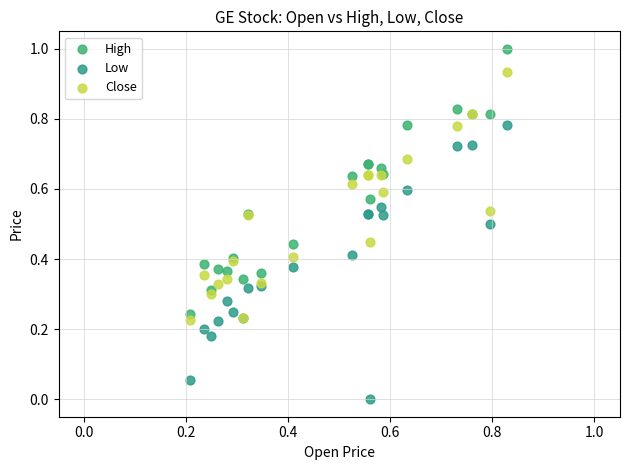

Which series contains the highest Y value?

High